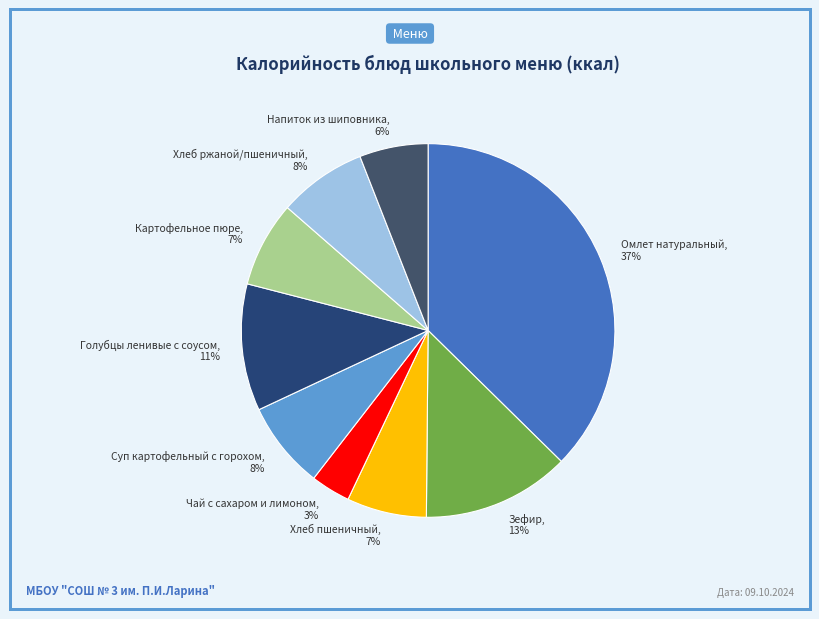

Does any single category account for the majority?

No